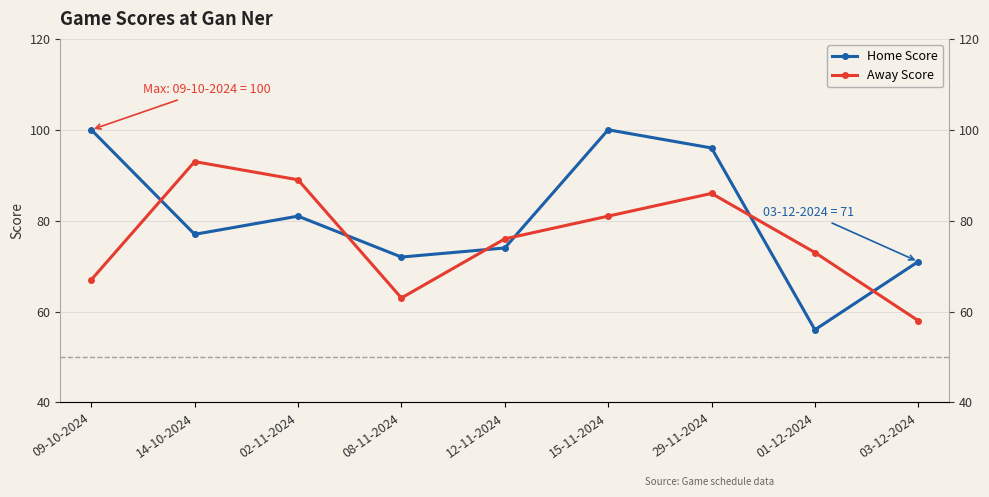

What are all the series names shown in the legend?

Home Score, Away Score